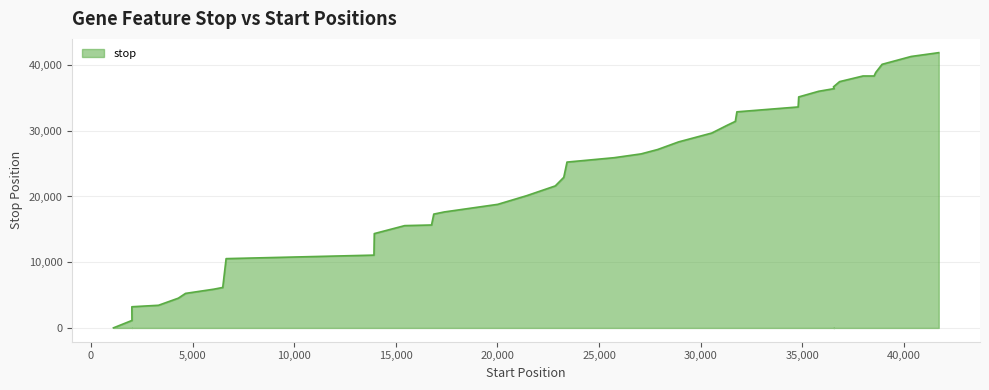

What is the label of the 29th point from the right?

15436